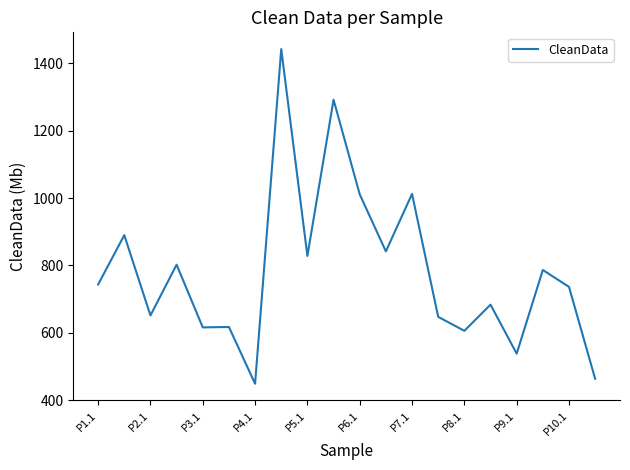

What is the maximum value shown in the chart?

1442.2